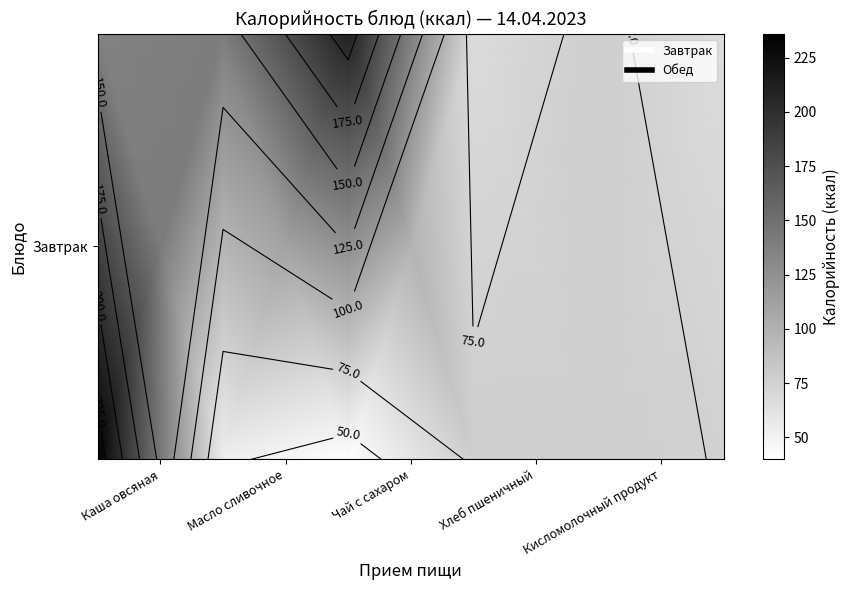

What is the minimum value shown in the chart?

39.9